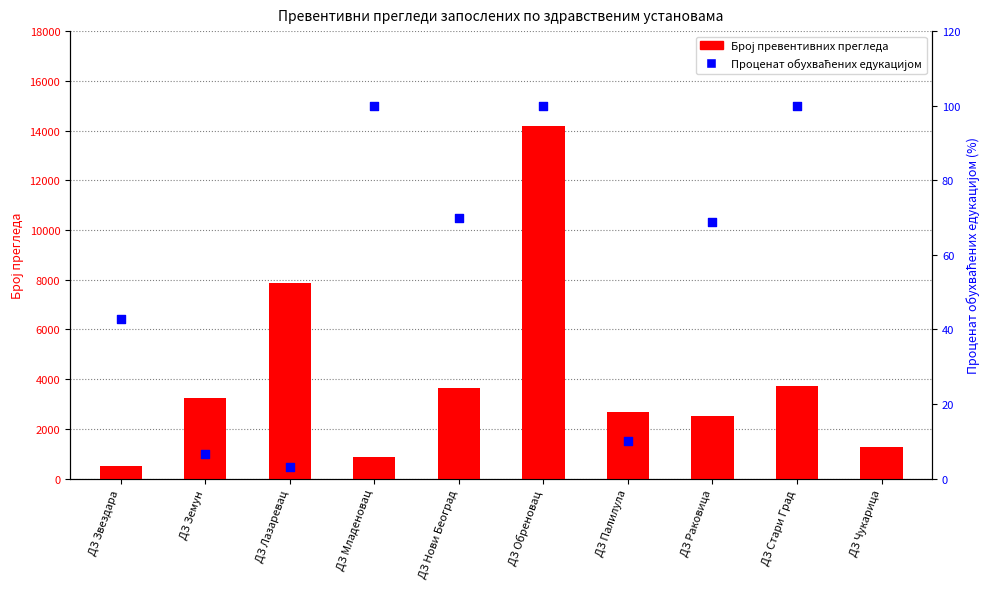

Which has a higher value, ДЗ Младеновац or ДЗ Раковица?

ДЗ Раковица